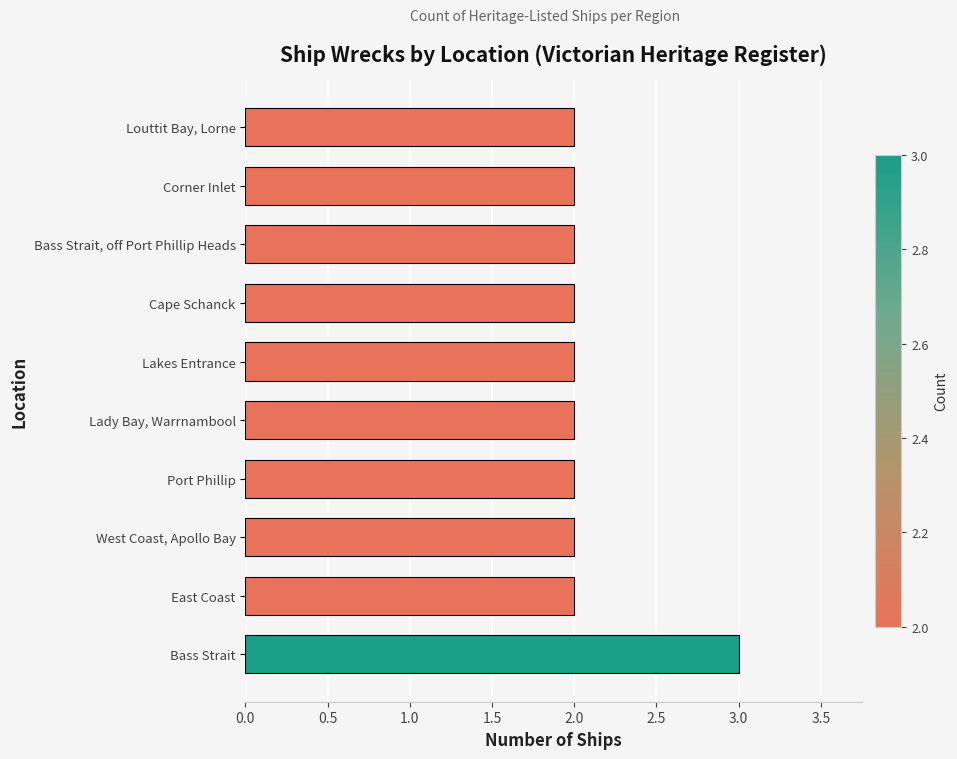

What is the sum of all values?

21